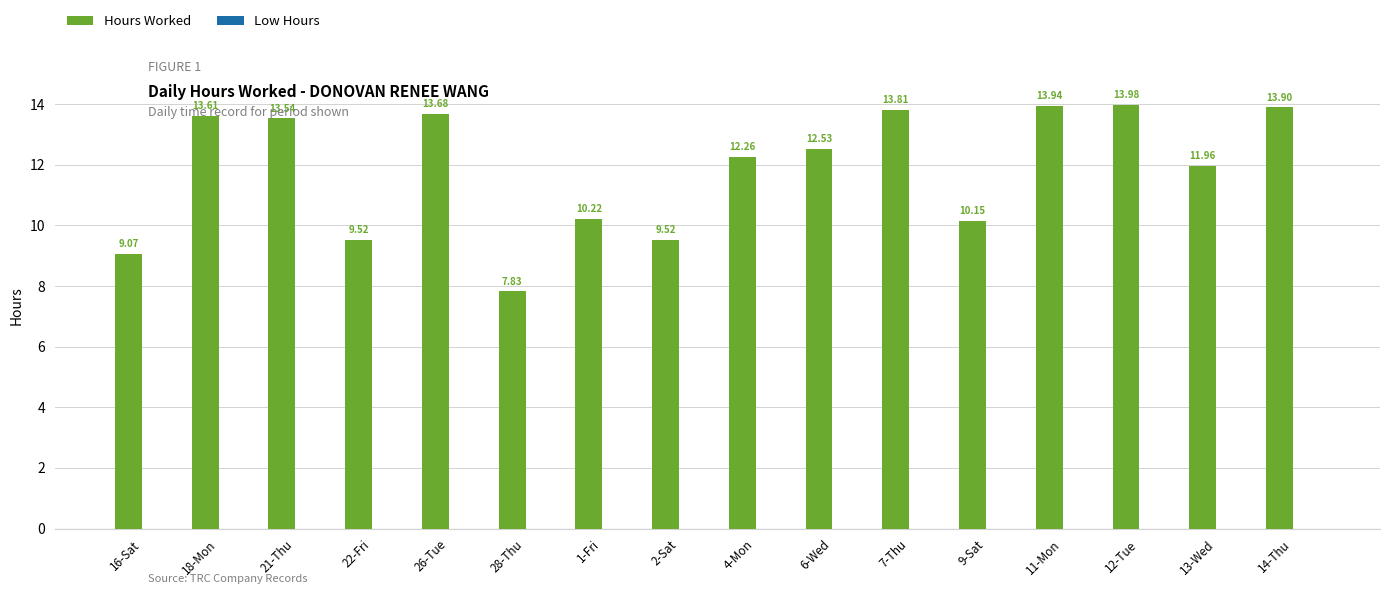

What is the change in value from 18-Mon to 28-Thu?

-5.8